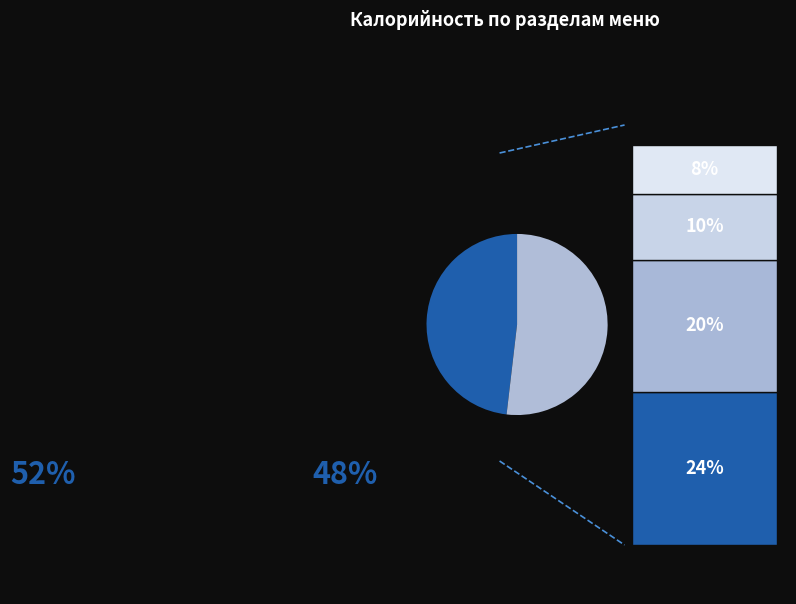

Rank the categories by value from highest to lowest.

гор.блюдо, кондитерское, хлеб, закуска, гор.напиток